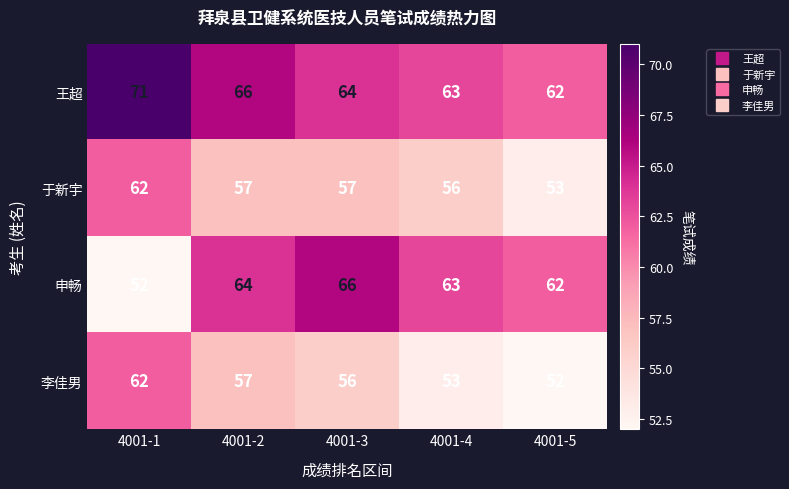

Where does the 王超 series first go above 64?

4001-1